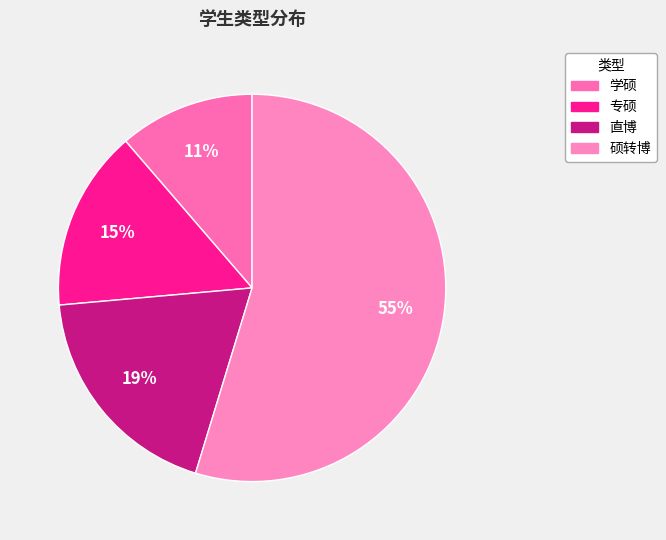

The 专硕 slice represents 5% of the pie. True or false?

False